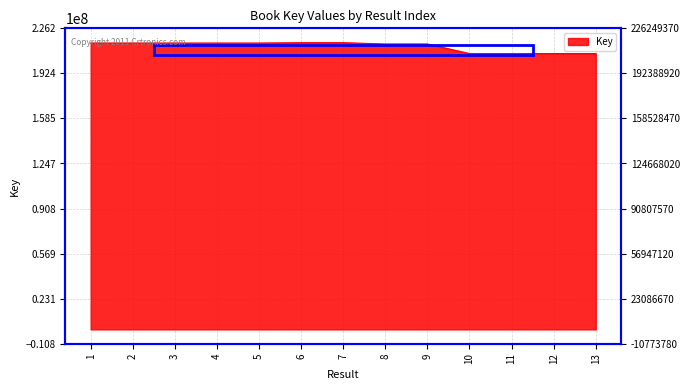

Is it true that the value at 5 is 330205135?

False